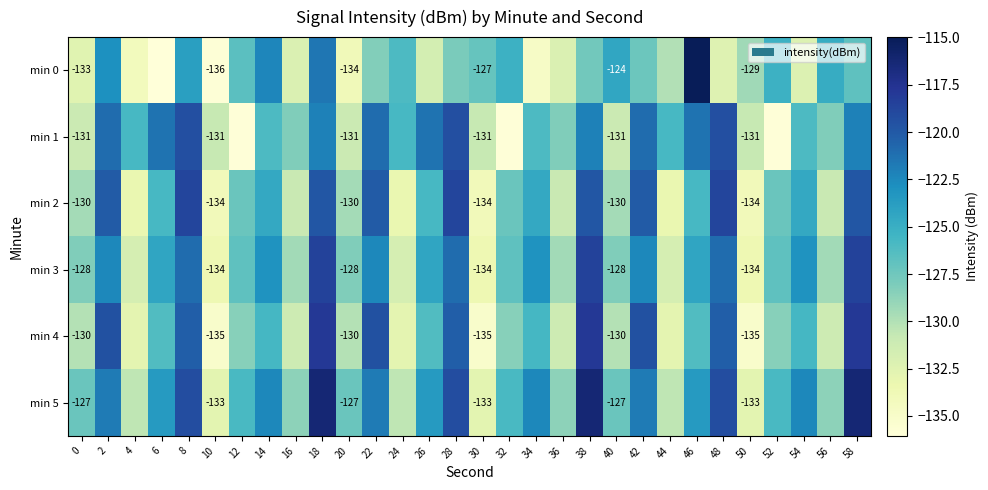

At which label does min 5 first exceed -123?

2